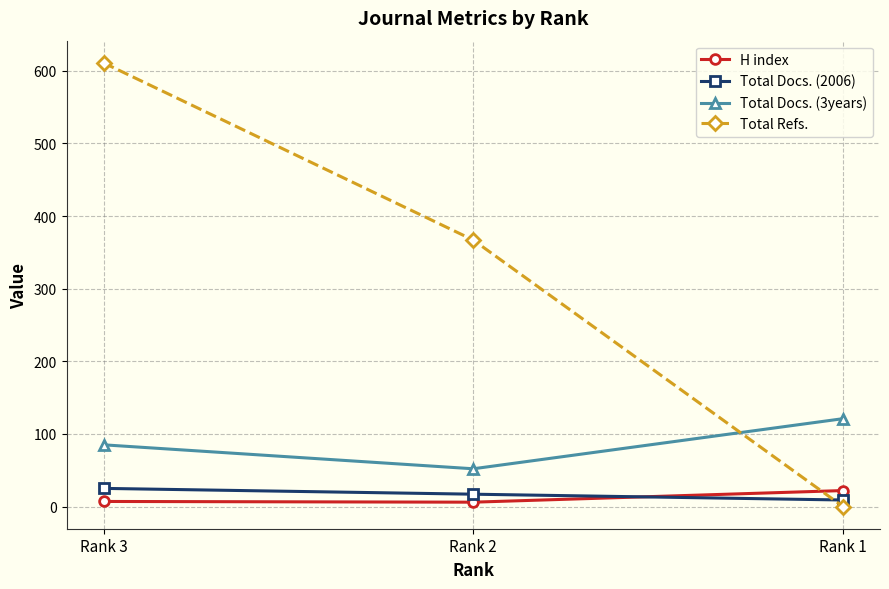

At which category does the chart reach its peak across all series?

Rank 3